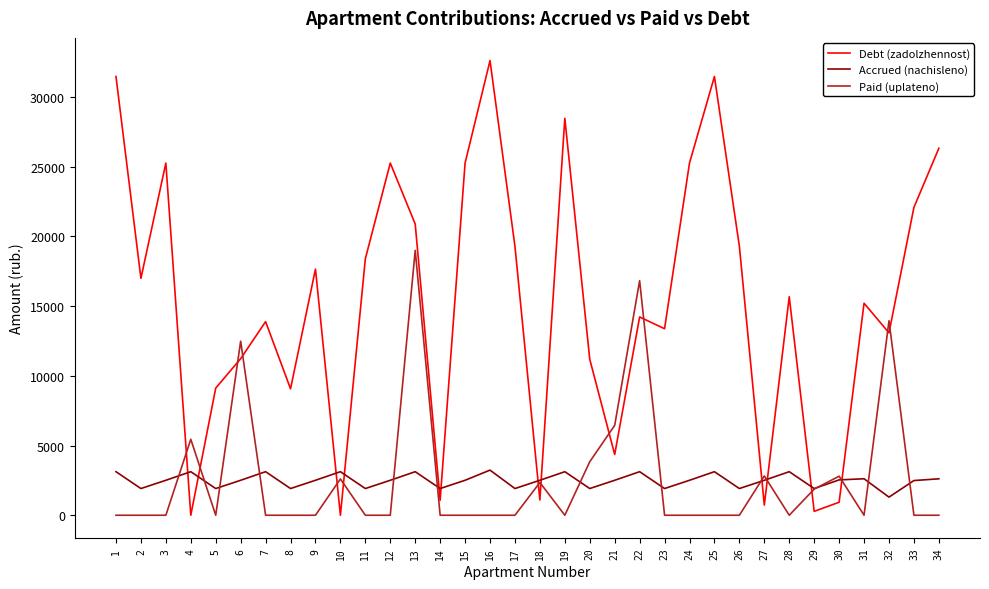

The value of Paid (uplateno) at 13 is 8682.4. True or false?

False